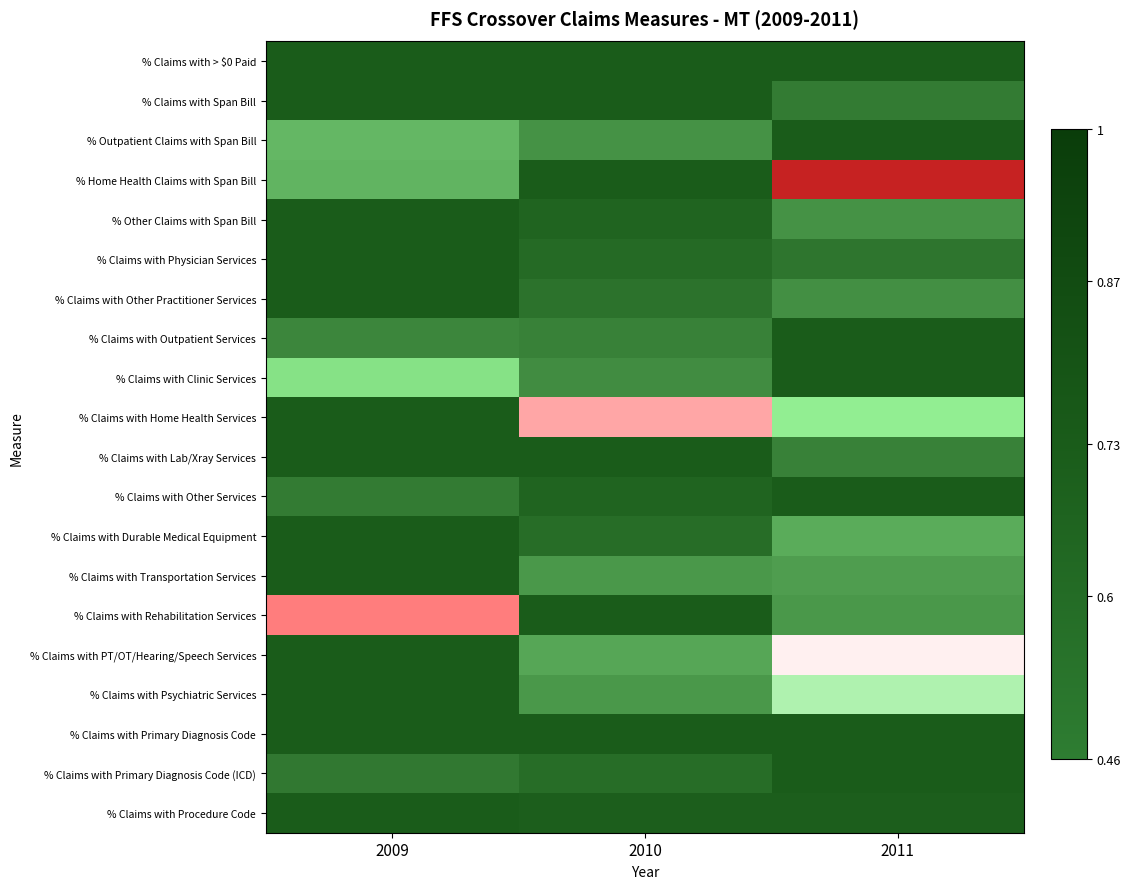

Which category has the highest value across all series?

2009